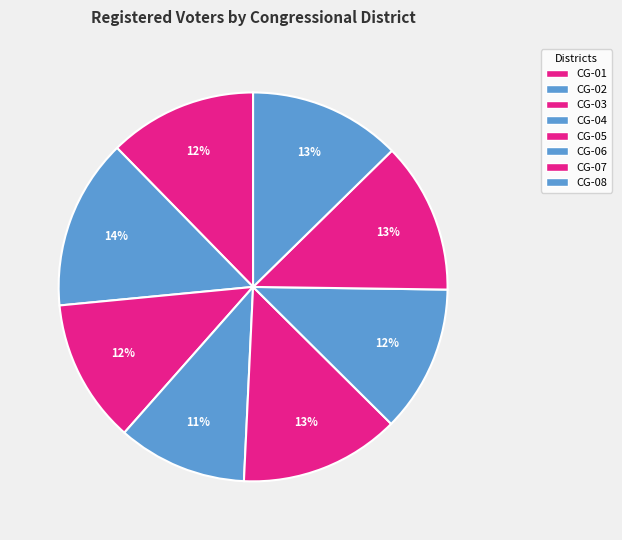

How many segments does this pie chart have?

8